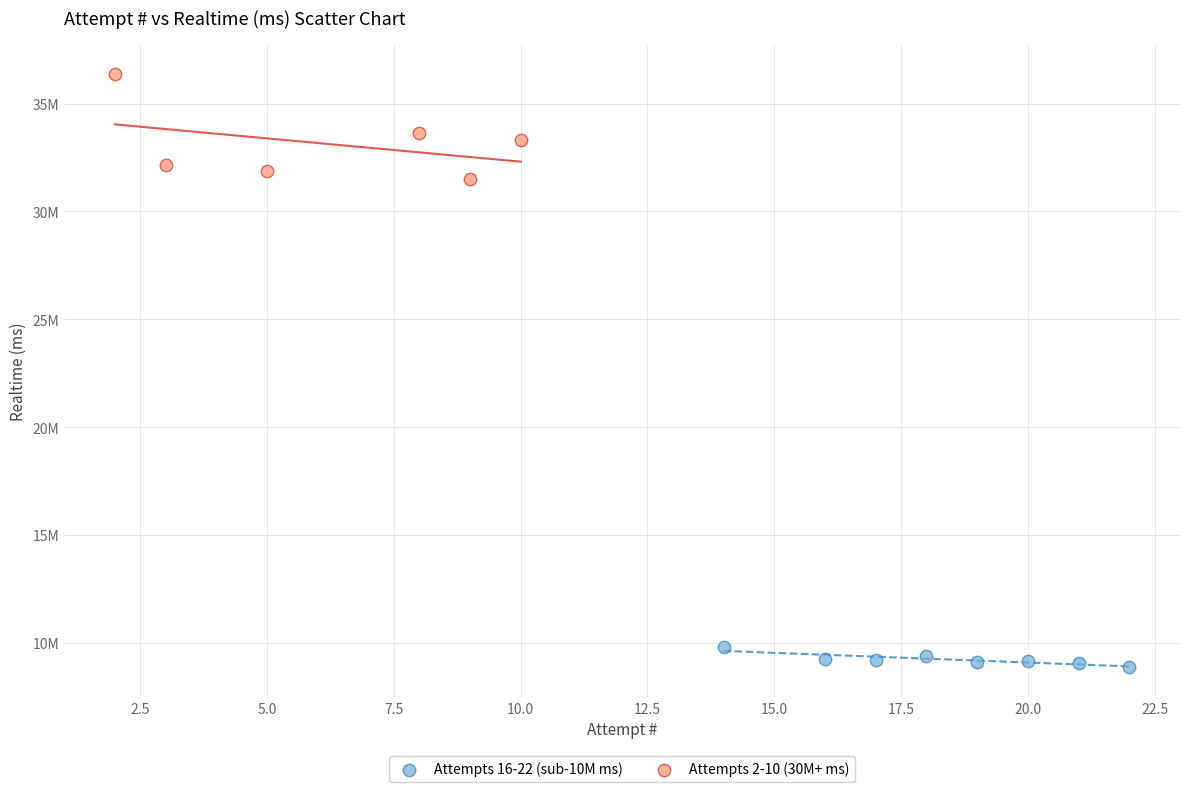

Which series has the widest spread of Y values?

Attempts 2-10 (30M+ ms)